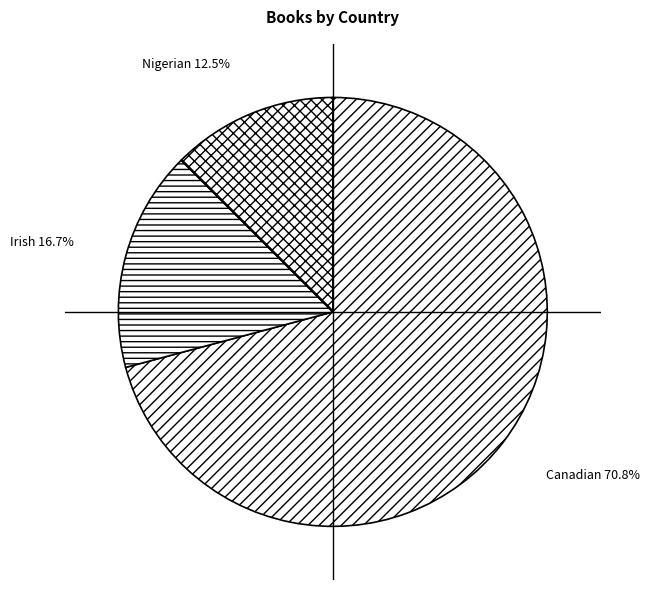

What is the largest slice in the pie chart?

Canadian